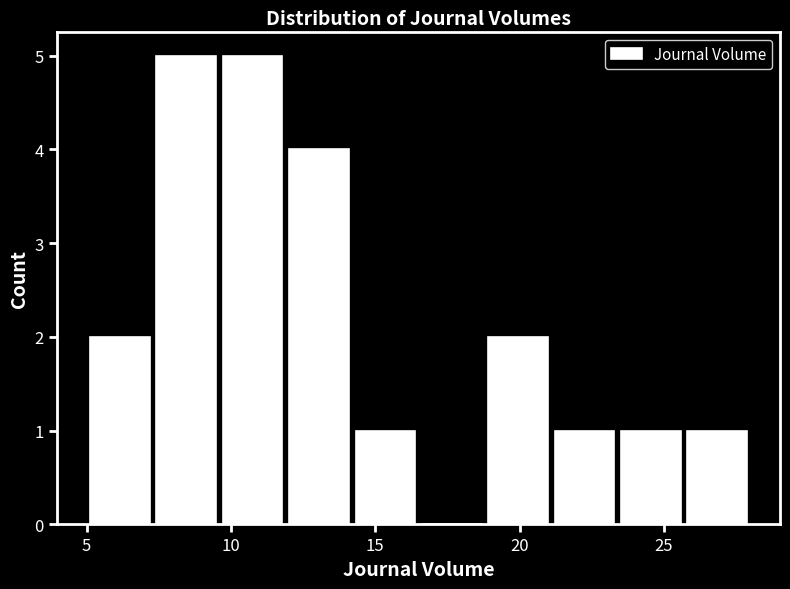

Reading left to right, transcribe this chart: for each bar, give the range it covers on the x-axis and its height. Neither the bar edges nor the heights are printed on the chart, so give them approximately, as read against the axes.

5.0 to 7.3: 2
7.3 to 9.6: 5
9.6 to 11.9: 5
11.9 to 14.2: 4
14.2 to 16.5: 1
16.5 to 18.8: 0
18.8 to 21.1: 2
21.1 to 23.4: 1
23.4 to 25.7: 1
25.7 to 28.0: 1